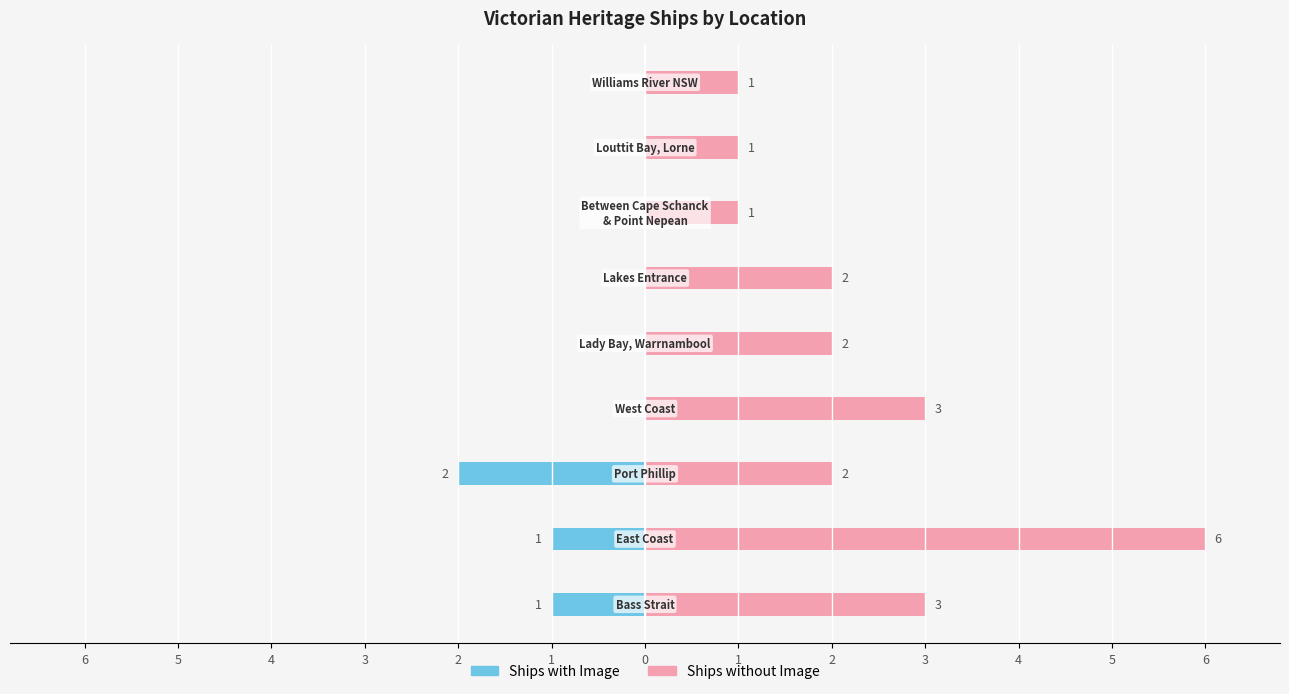

Rank the series by their maximum value, from lowest to highest.

Ships with Image, Ships without Image